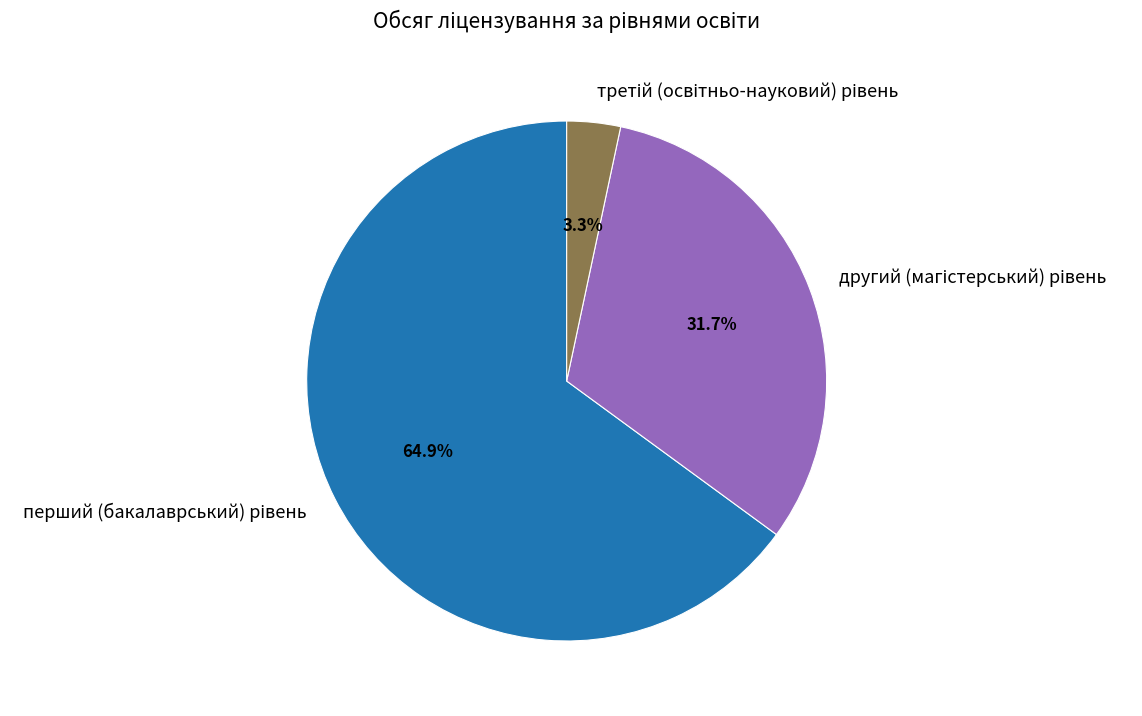

Is there a majority slice in this chart?

Yes